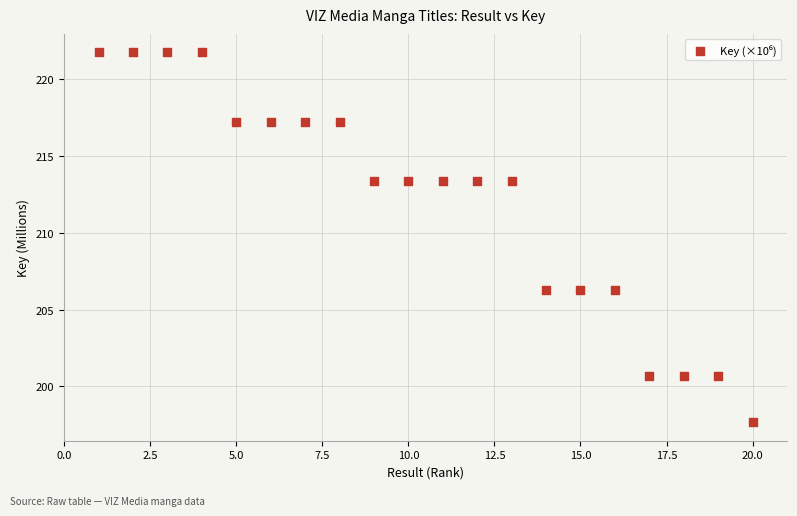

What is the range of X values (max minus min)?

19.0